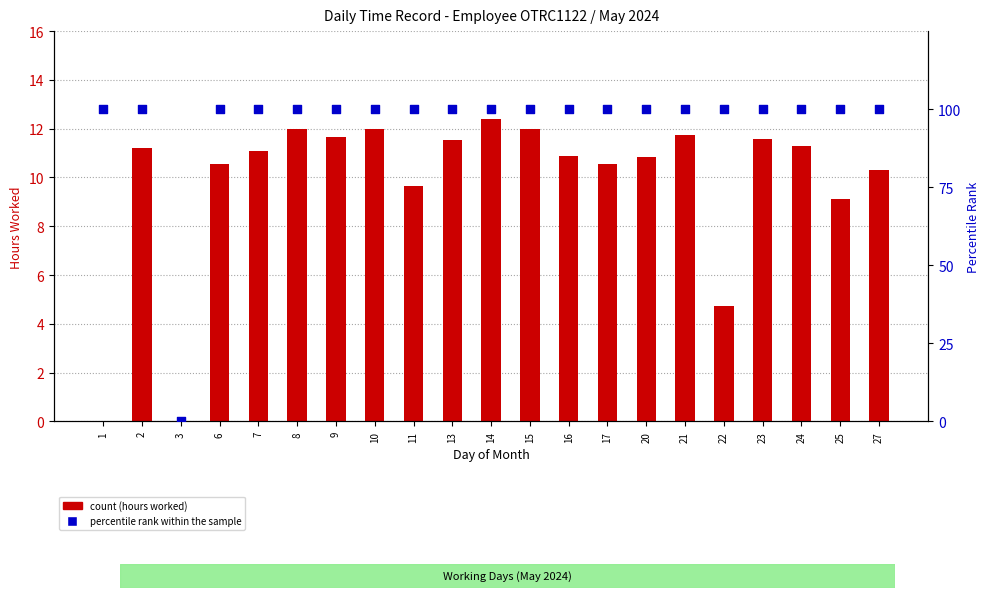

Which series contains the highest Y value?

percentile rank within the sample